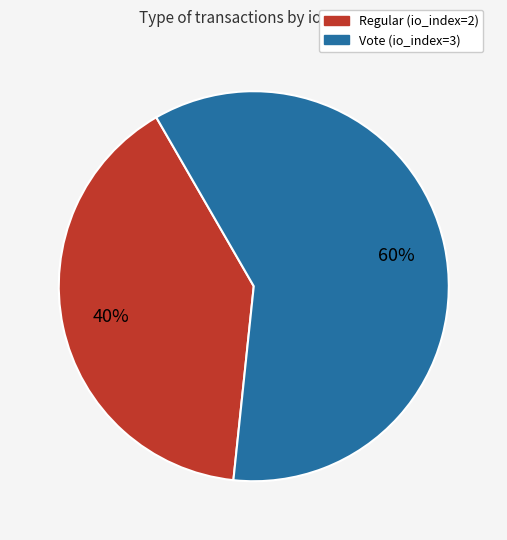

What percentage is the Vote (io_index=3) slice, to the nearest percent?

60%